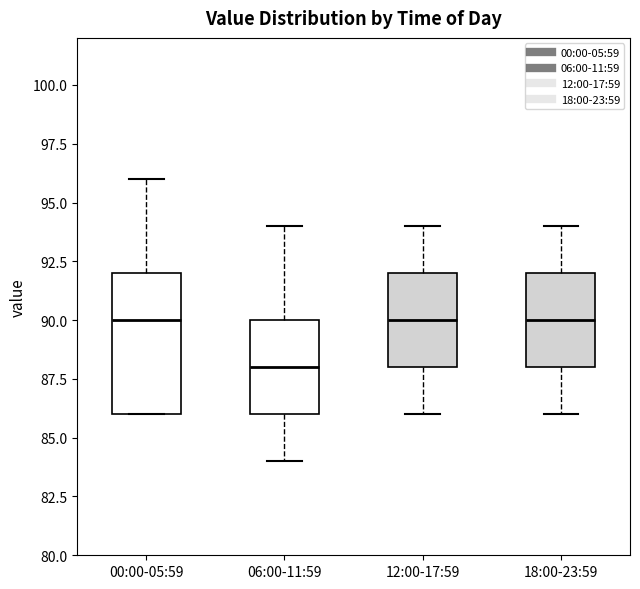

Reading left to right, read every box against the y-axis: the position of its median line, the range the box covers, and the ends of its whiskers. The values are not printed on the chart, so give them approximately, as read against the axis.

00:00-05:59: median 90, box 86 to 92, whiskers 86 to 96
06:00-11:59: median 88, box 86 to 90, whiskers 84 to 94
12:00-17:59: median 90, box 88 to 92, whiskers 86 to 94
18:00-23:59: median 90, box 88 to 92, whiskers 86 to 94